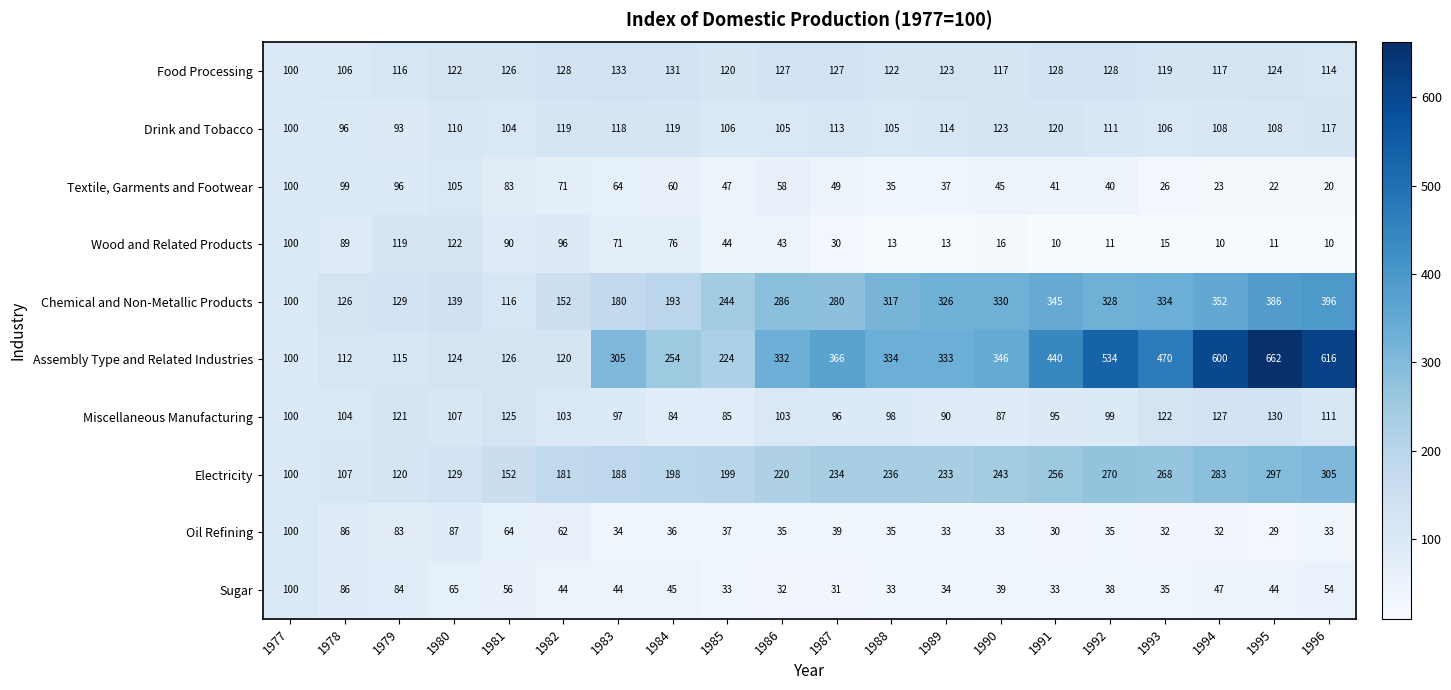

What is the maximum value for Textile, Garments and Footwear?

105